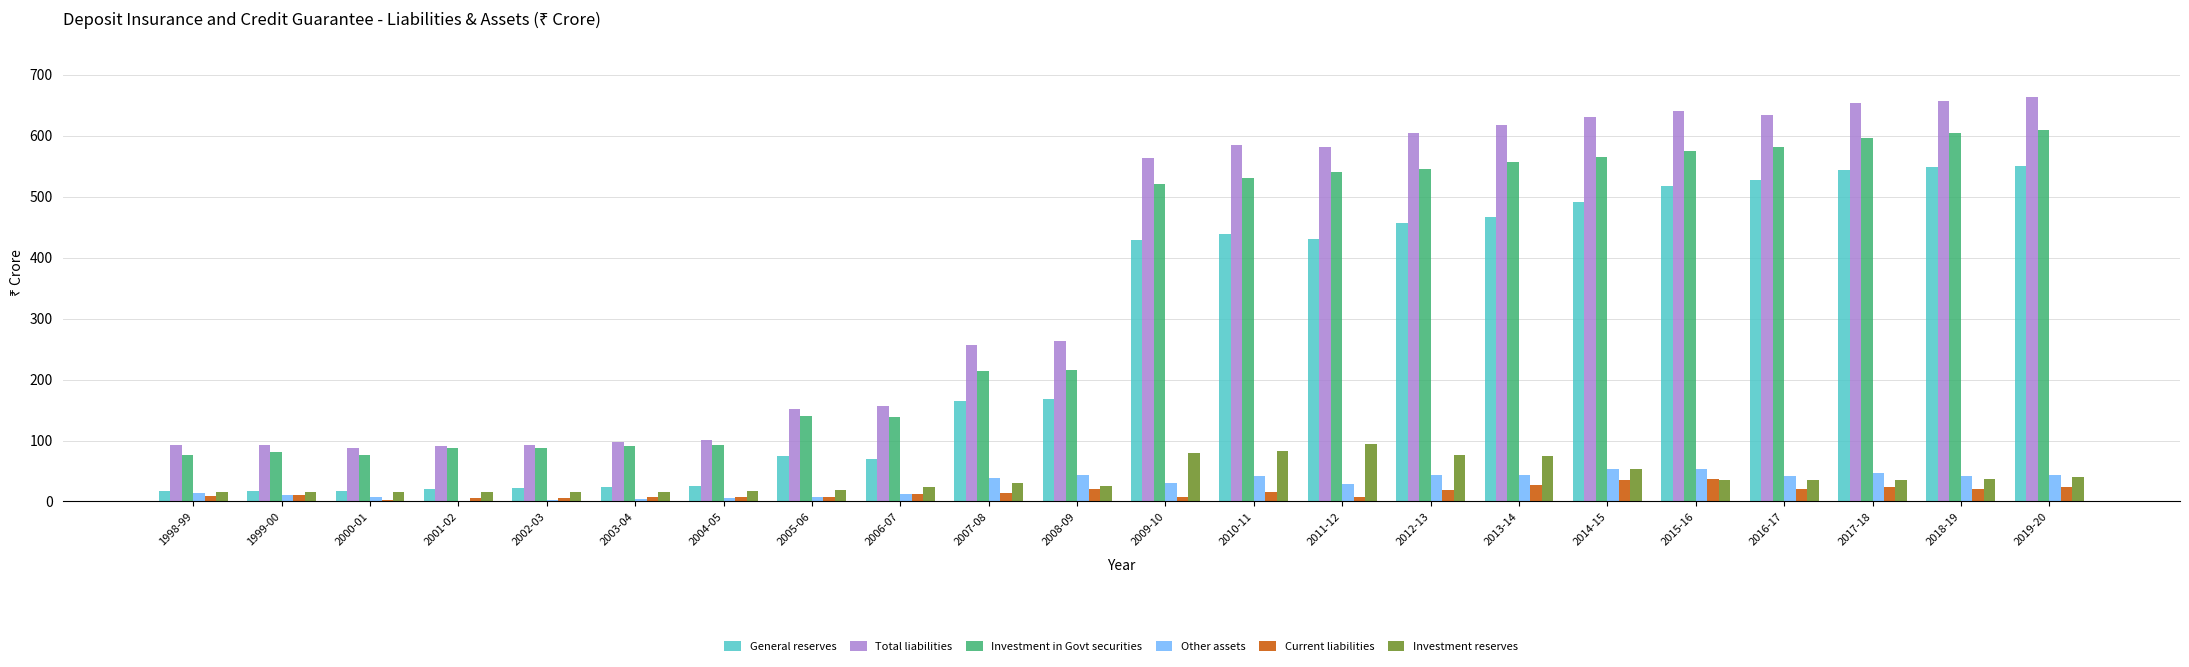

How many data points does each series have?

22